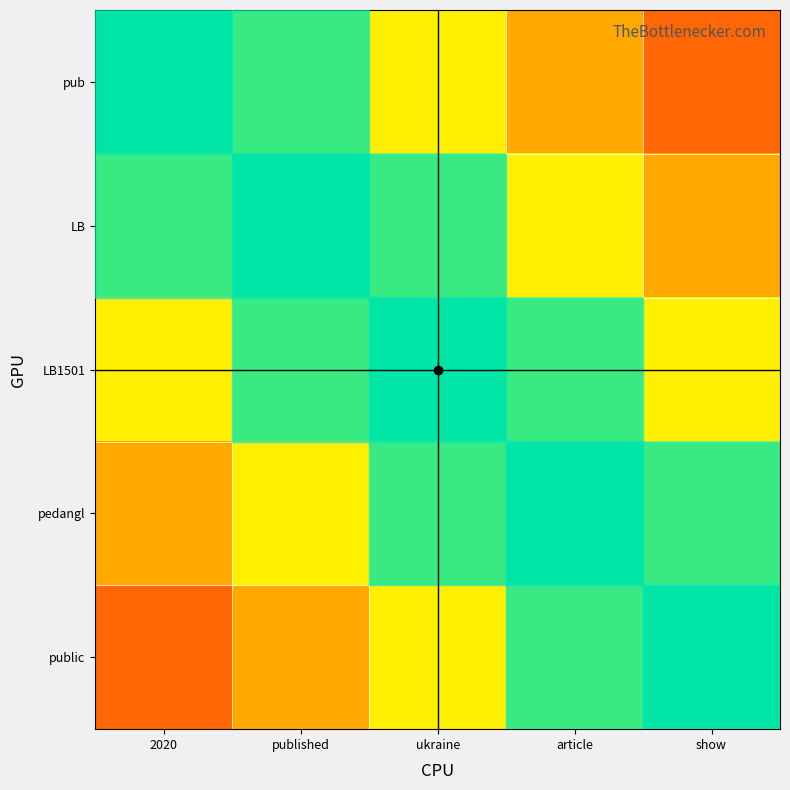

At which category does the chart reach its peak across all series?

2020